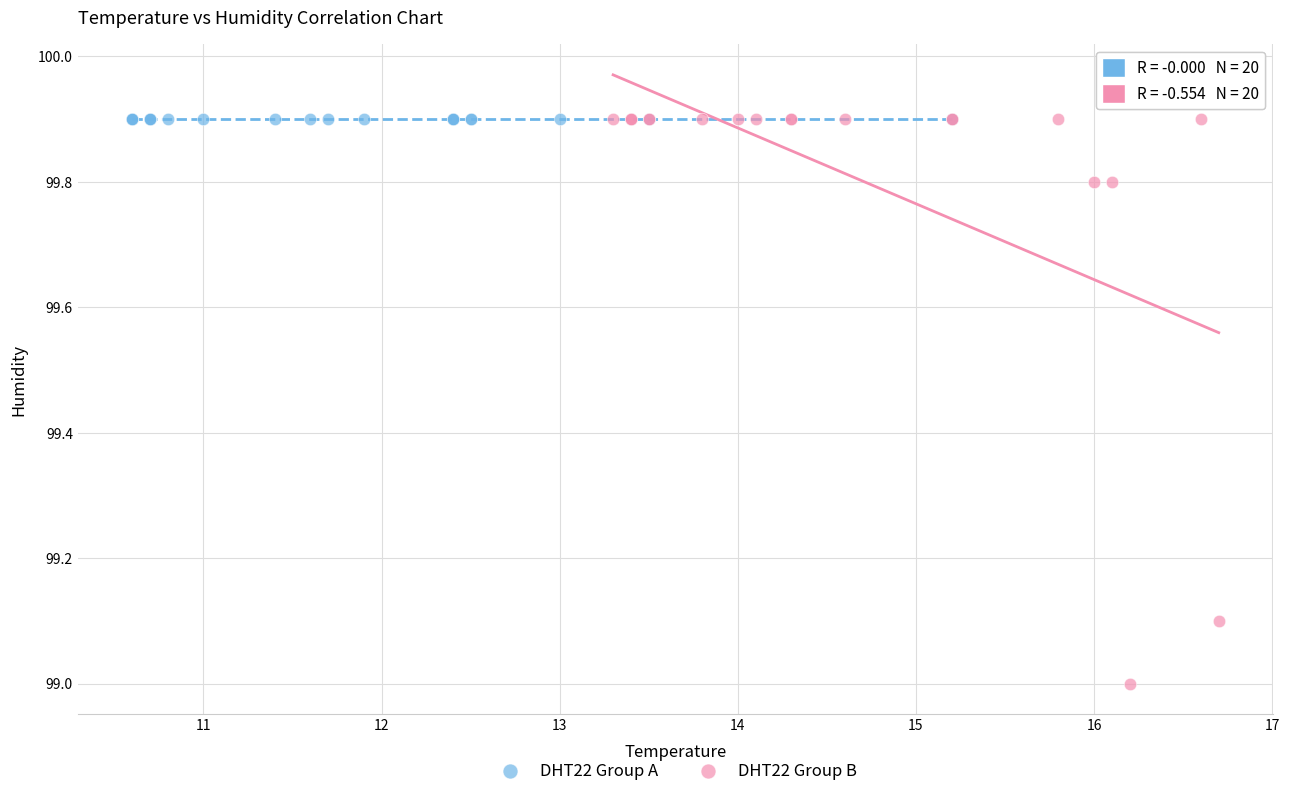

Which series contains the lowest Y value?

DHT22 Group B